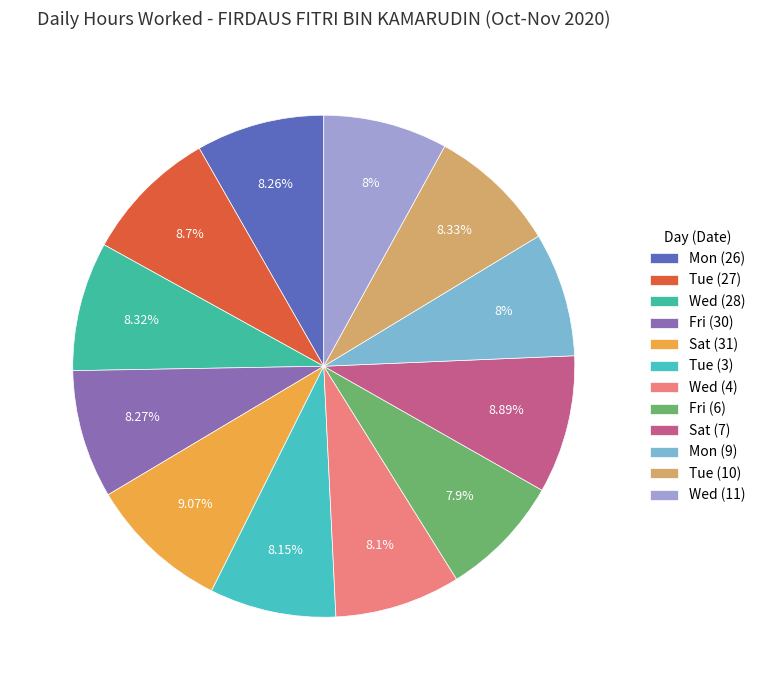

To the nearest percent, what portion does Sat (7) represent?

9%